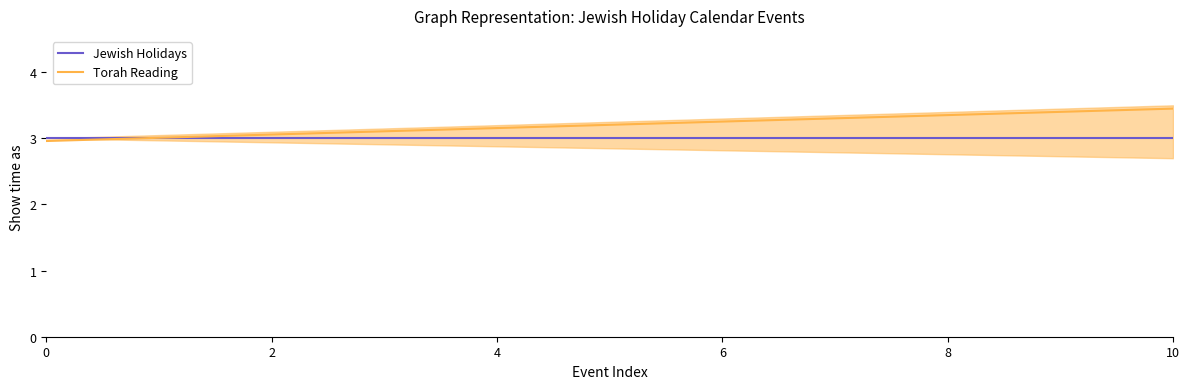

What is the lowest value of the Jewish Holidays series?

3.0